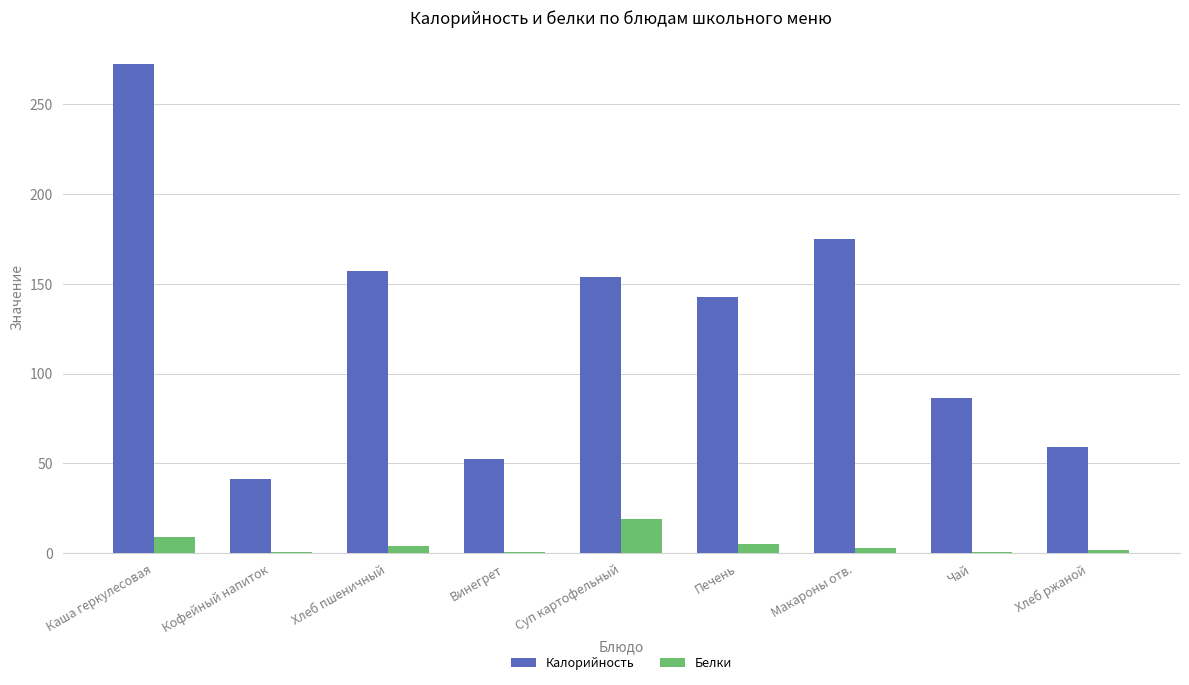

At which category is the sum across all series the highest?

Каша геркулесовая